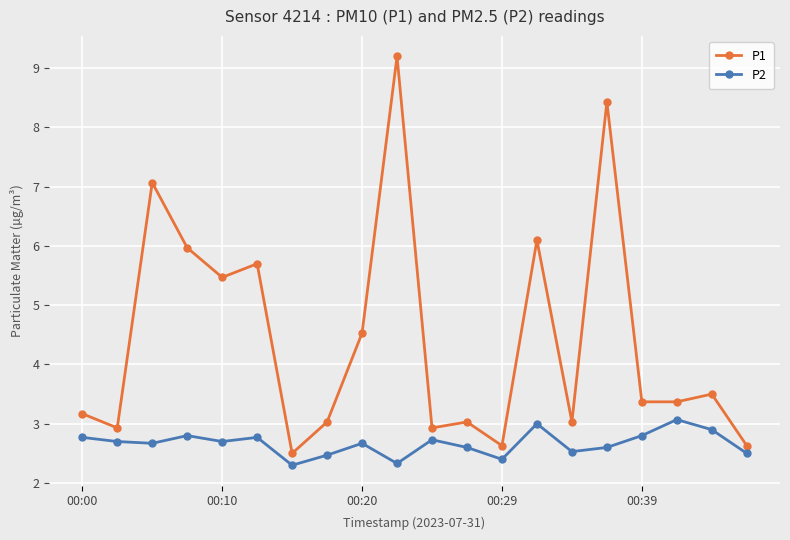

True or false: P1 has more than 2 points higher than both neighbors.

True